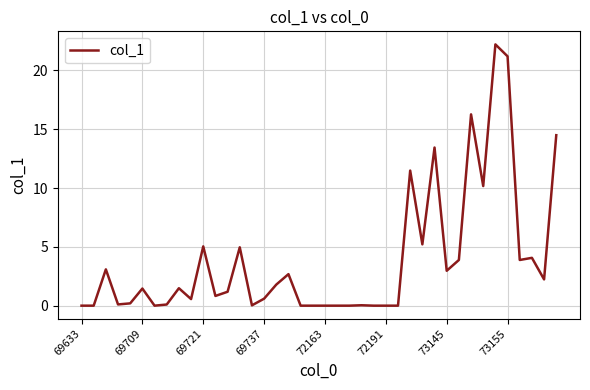

What is the greatest value displayed?

22.2